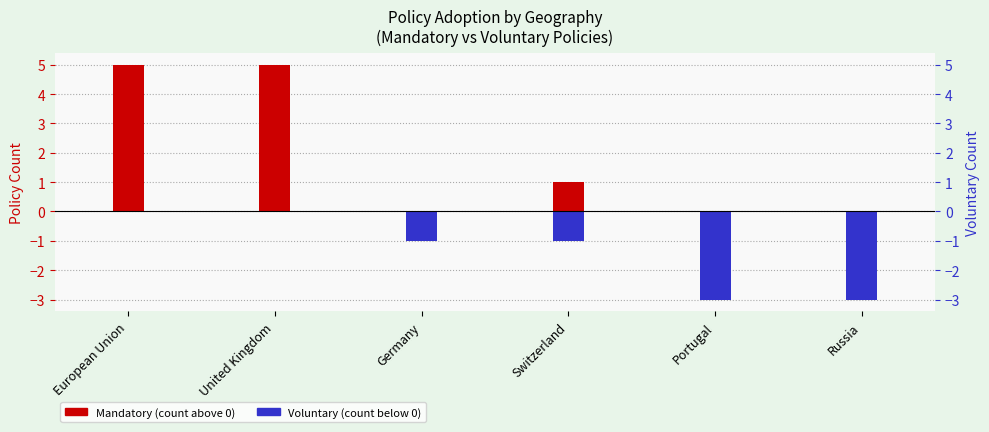

Is it true that Mandatory equals 5 at European Union?

True